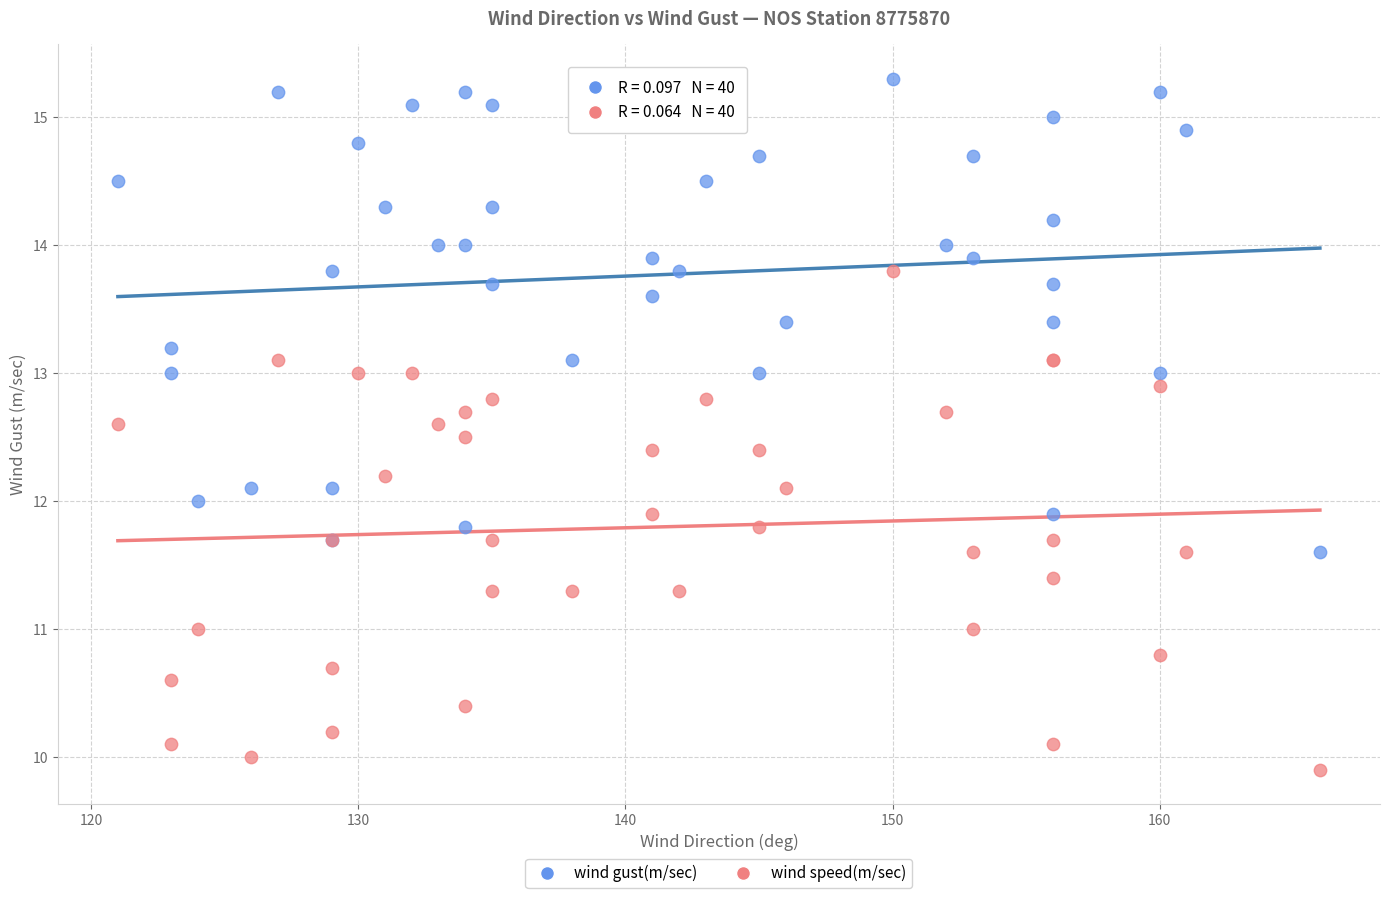

What are all the series names shown in the legend?

wind gust(m/sec), wind speed(m/sec)